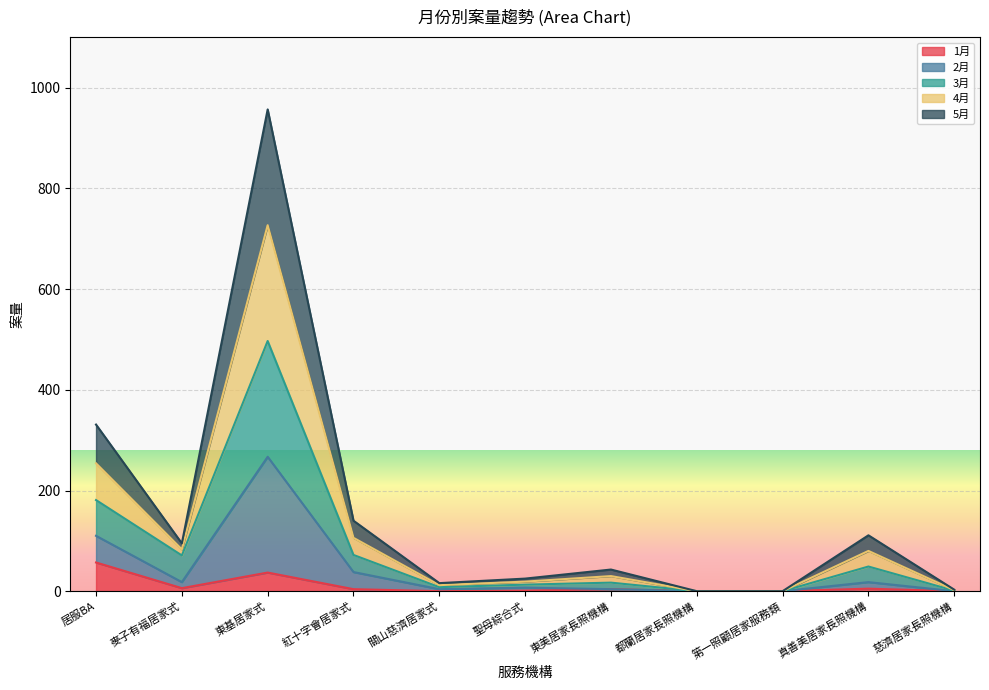

True or false: 5月 has more than 1 points higher than both neighbors.

True